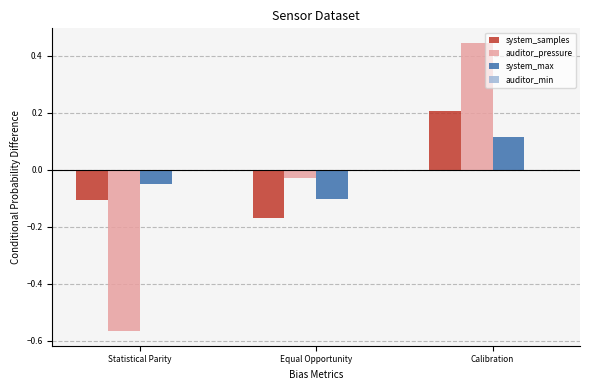

What position from the left is Calibration?

3